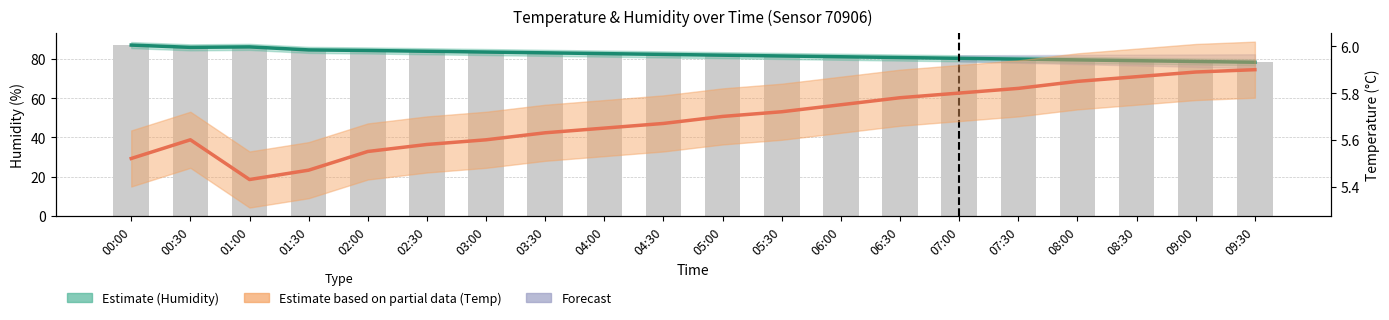

What is the approximate value of Temperature at 09:30?

5.9